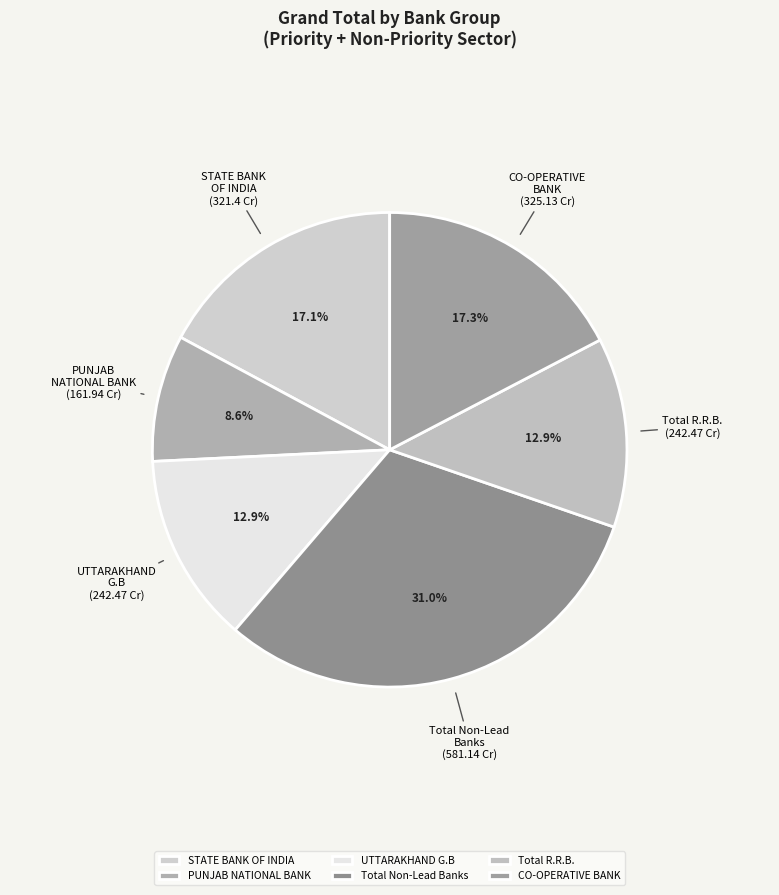

Does UTTARAKHAND G.B account for over 50% of the chart?

No